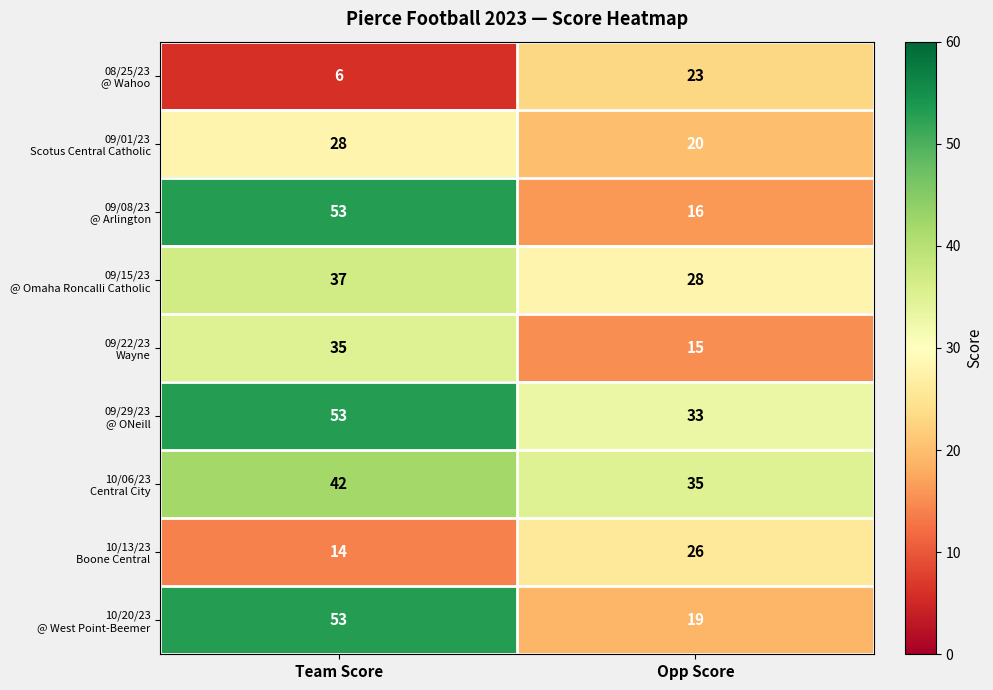

What is the spread (max minus min) of values at Opp Score?

20